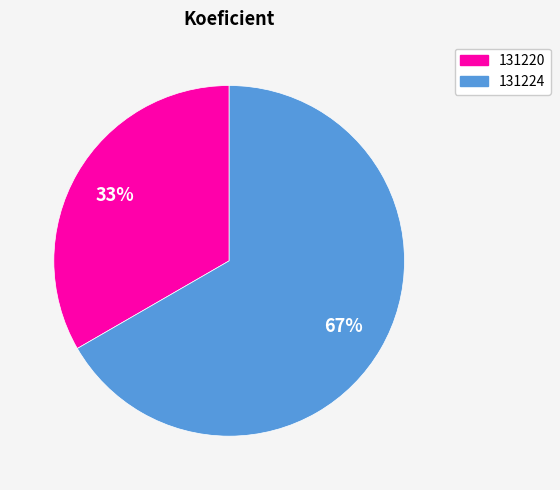

Which category accounts for the majority?

131224